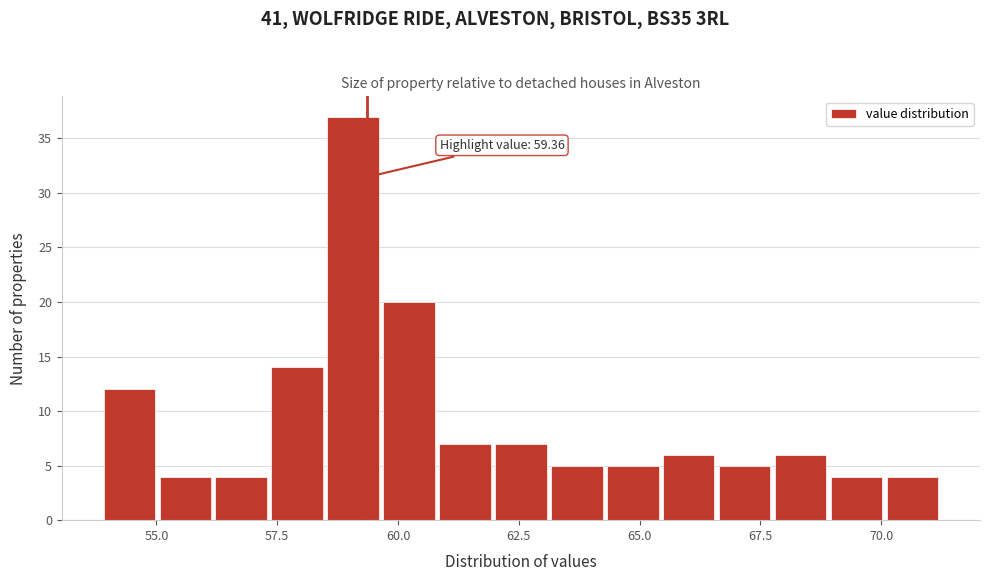

Around what value on the x-axis is the tallest bar? Give the approximate position of its centre, as read against the axis.

59.0